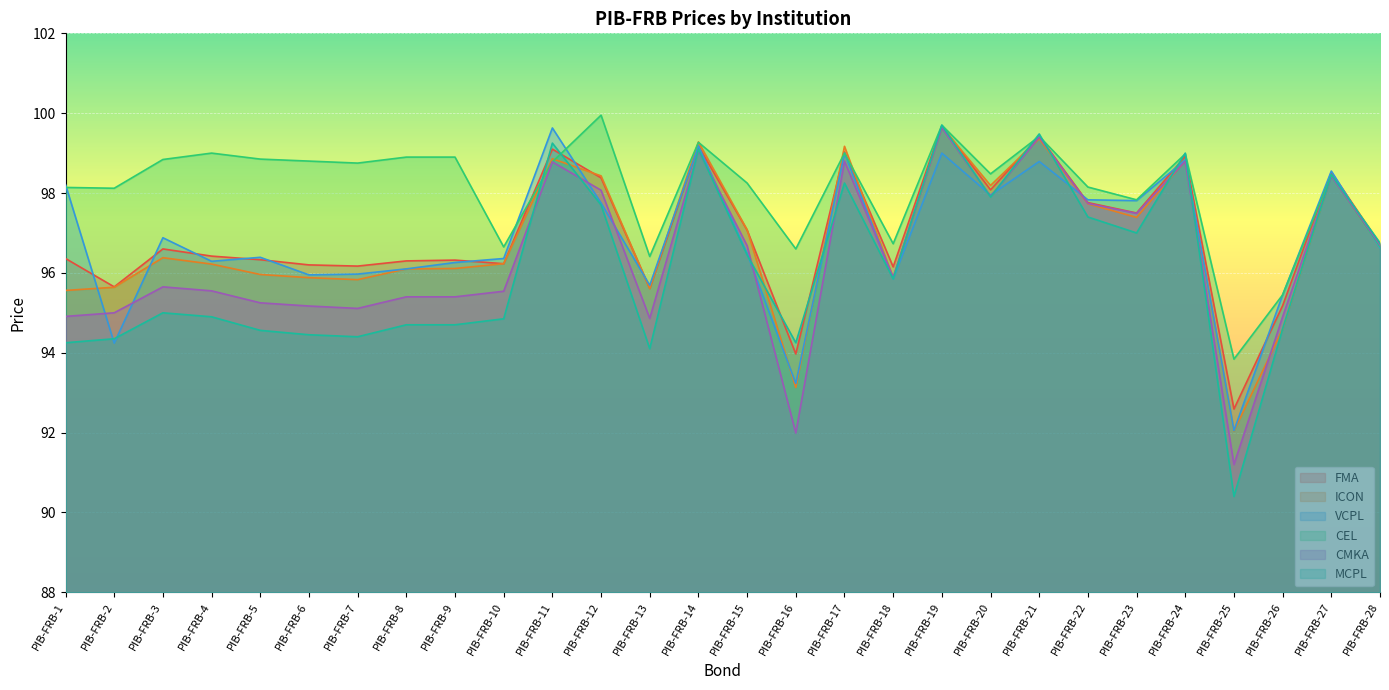

List the series in order of their peak value, highest first.

CEL, MCPL, FMA, ICON, CMKA, VCPL